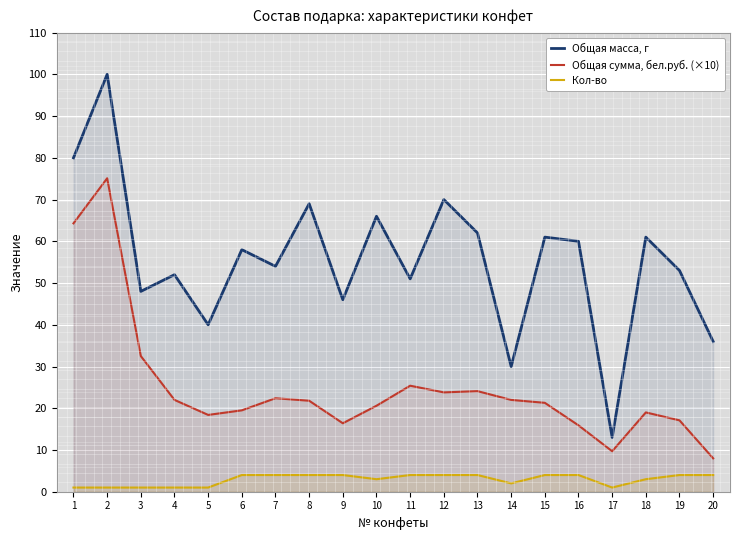

What is the lowest value of the Общая масса, г series?

13.0